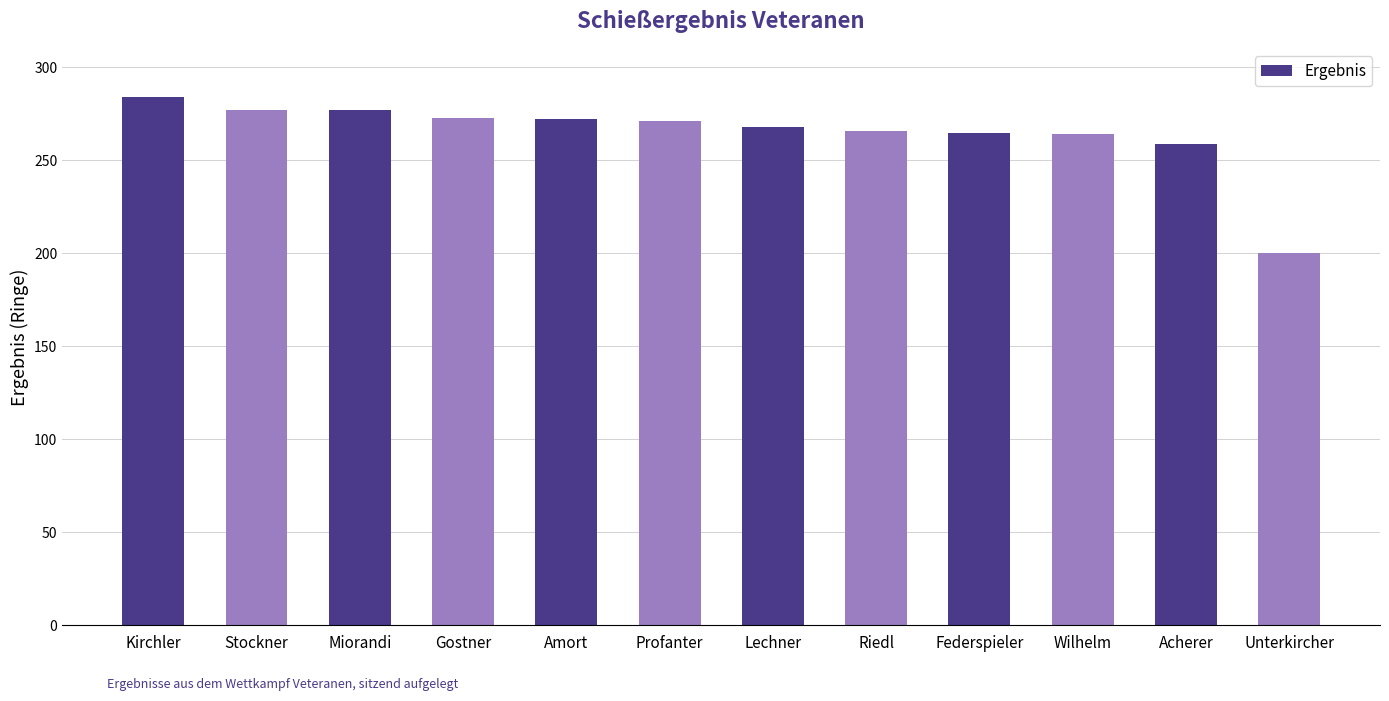

What is the difference between the maximum and minimum values?

84